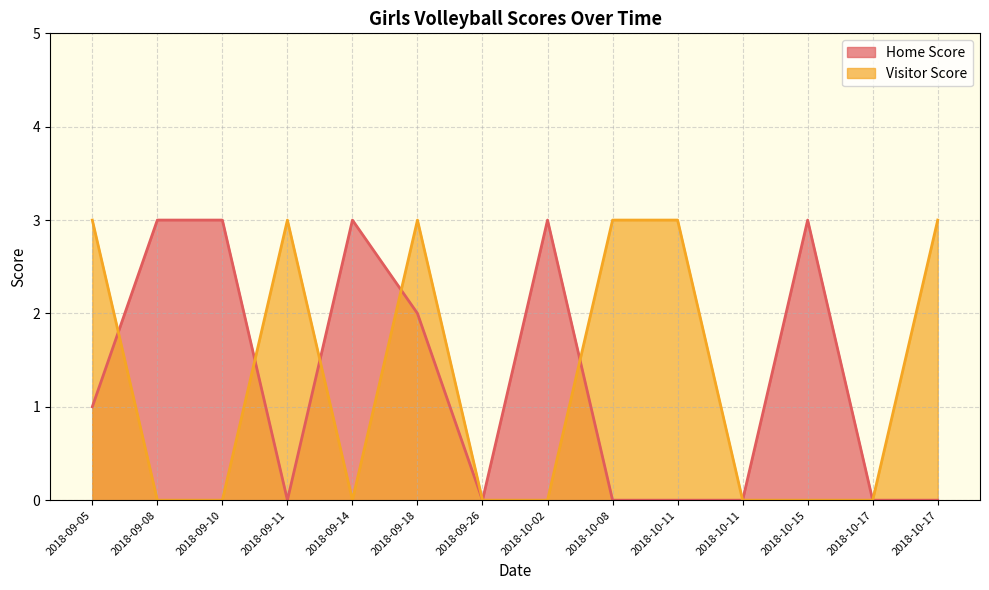

Where is the first local minimum for Home Score?

2018-09-11